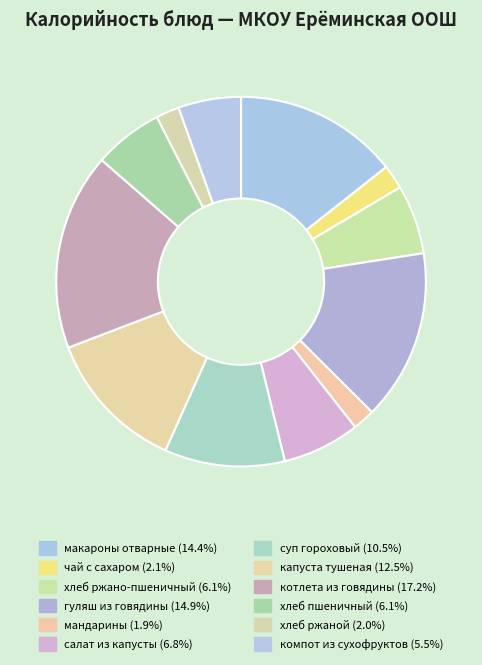

To the nearest percent, what percentage of the pie is котлета из говядины?

17%